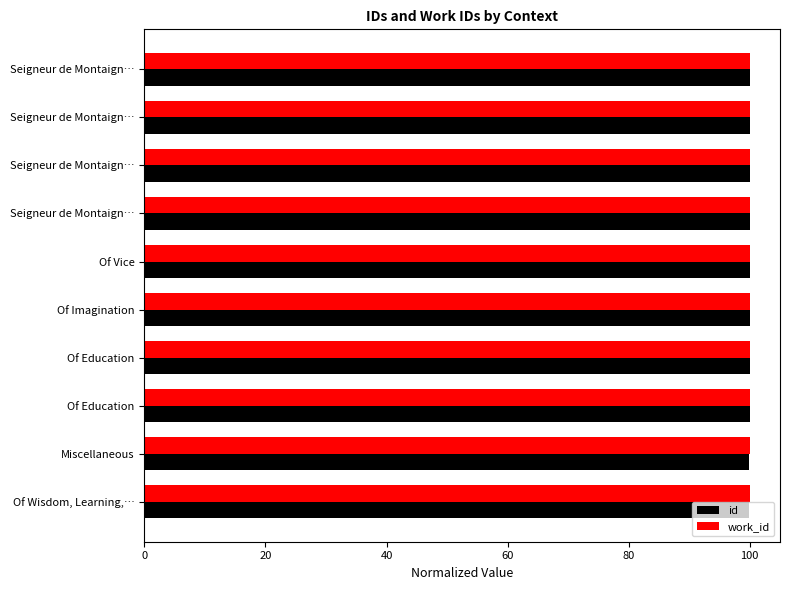

How many data points does each series have?

10